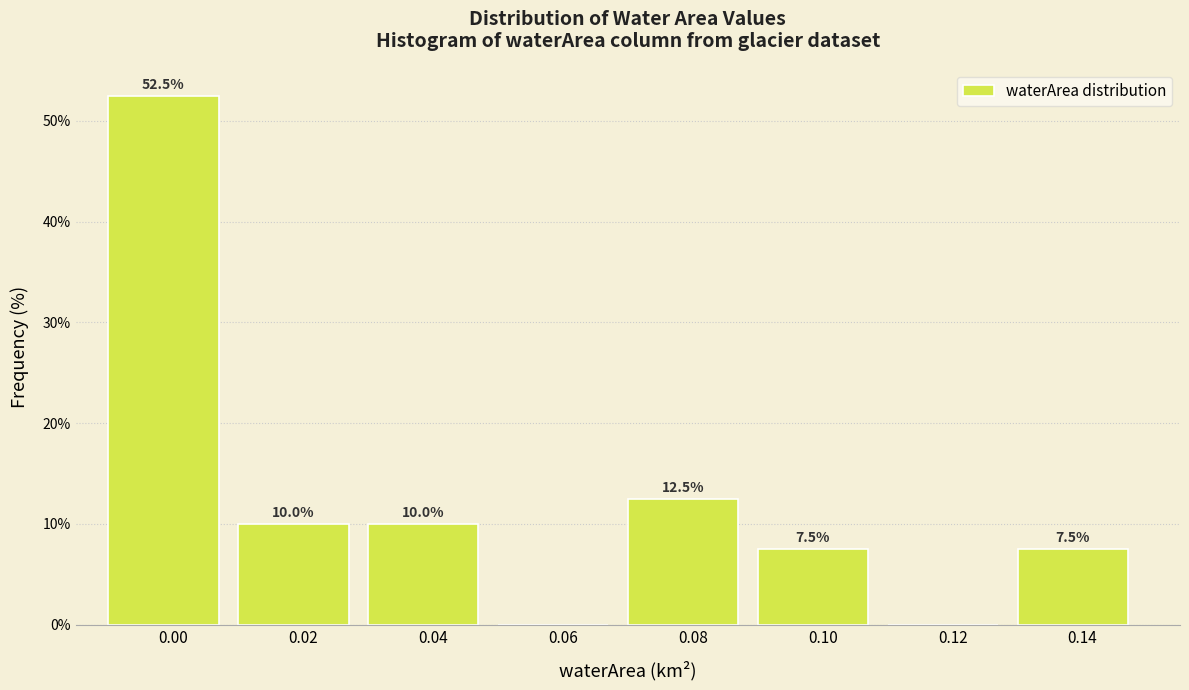

Reading right to left, transcribe all the data shown in this chart.

0.14=7.5	0.12=0.0	0.10=7.5	0.08=12.5	0.06=0.0	0.04=10.0	0.02=10.0	0.00=52.5